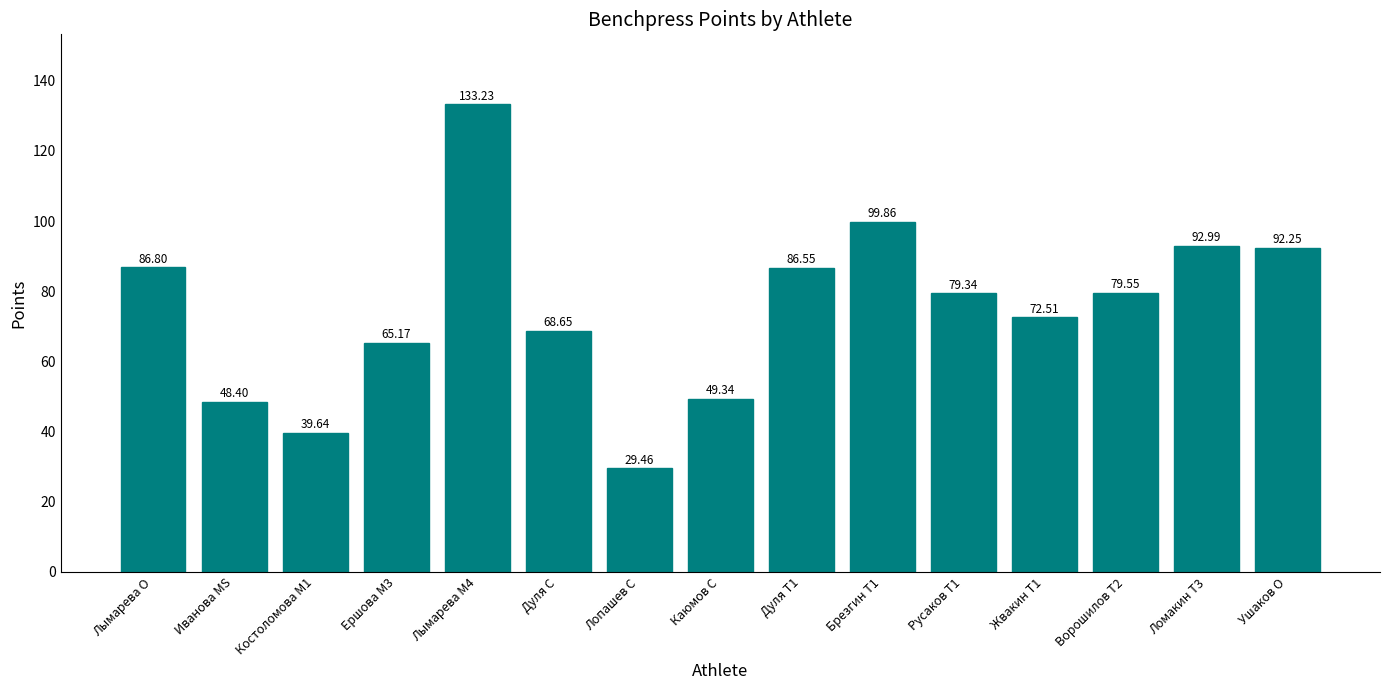

How many categories are shown in the chart?

15